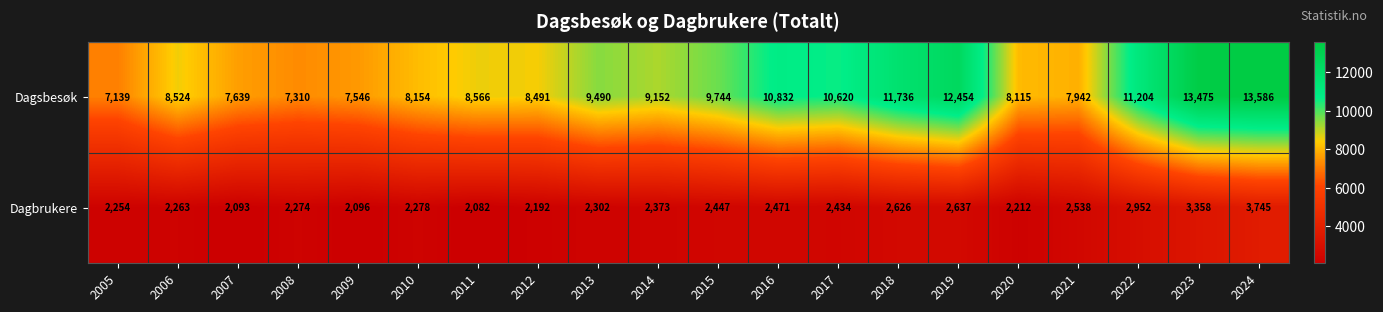

Rank the series at 2018 from highest to lowest value.

Dagsbesøk, Dagbrukere